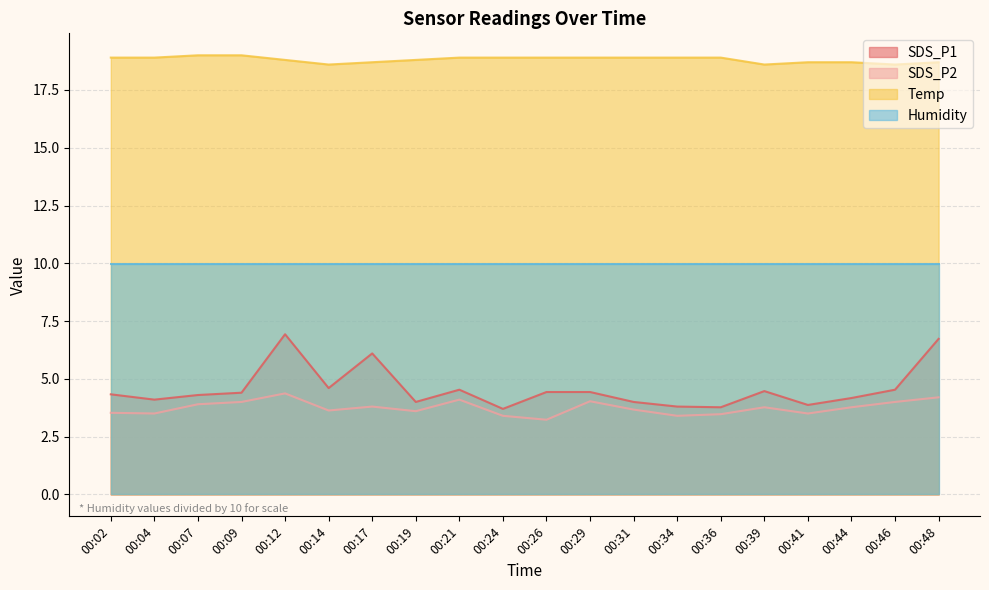

What is the difference between the second highest and minimum values in the Temp series?

0.4